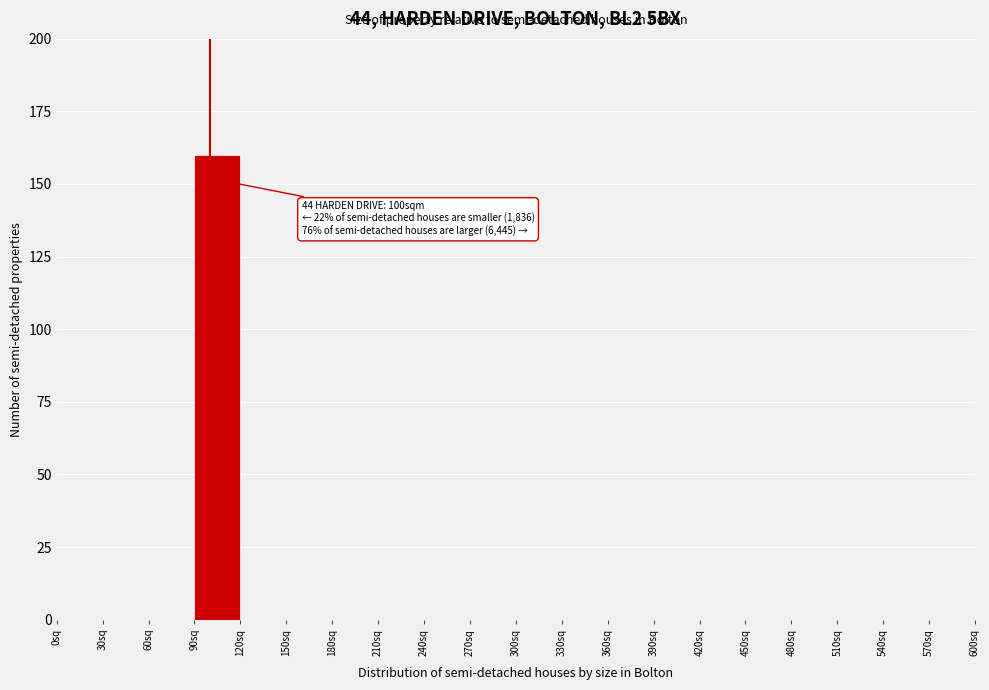

Over which range of the x-axis is the bar tallest?

90 to 120